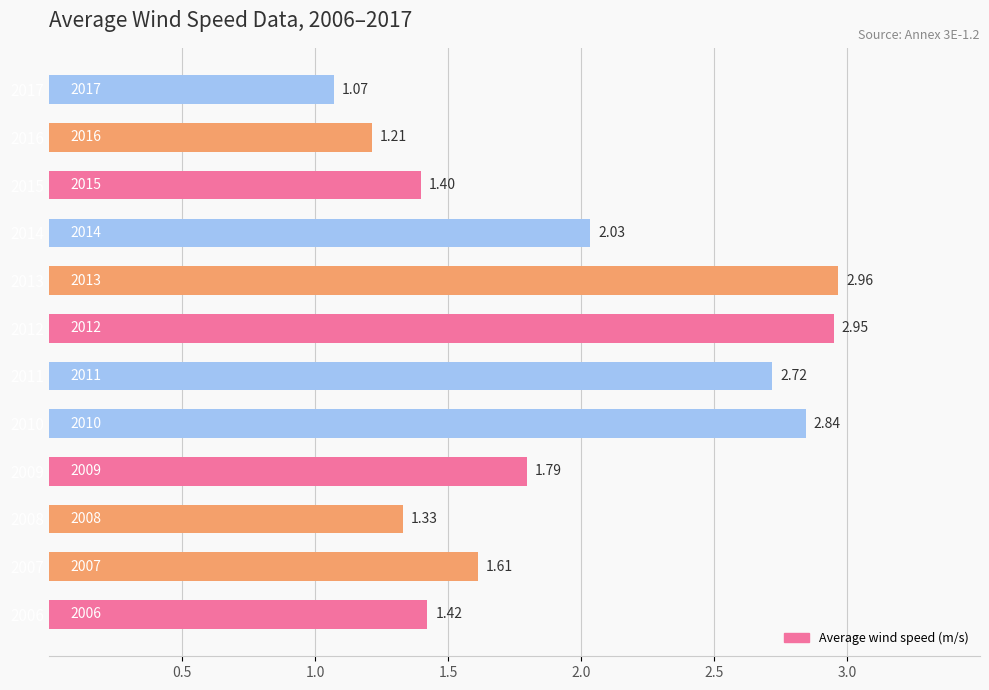

Does the chart contain any negative values?

No